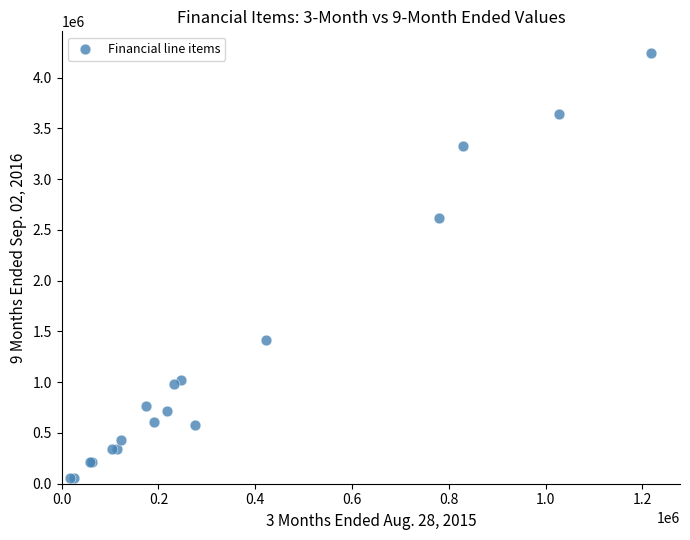

What Y value in the scatter plot is closest to 2148750?

2621337